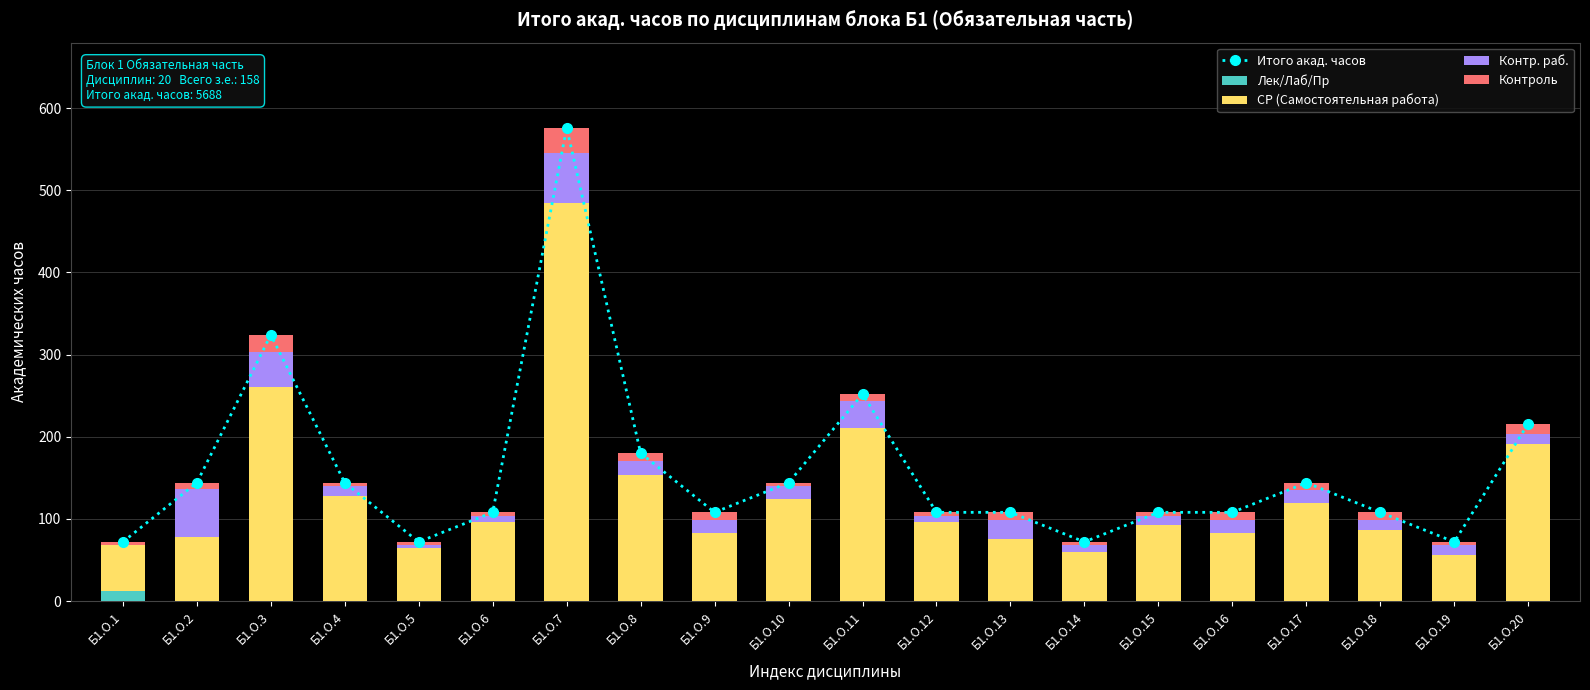

What is the difference between the СР (Самостоятельная работа) values at Б1.О.20 and Б1.О.5?

127